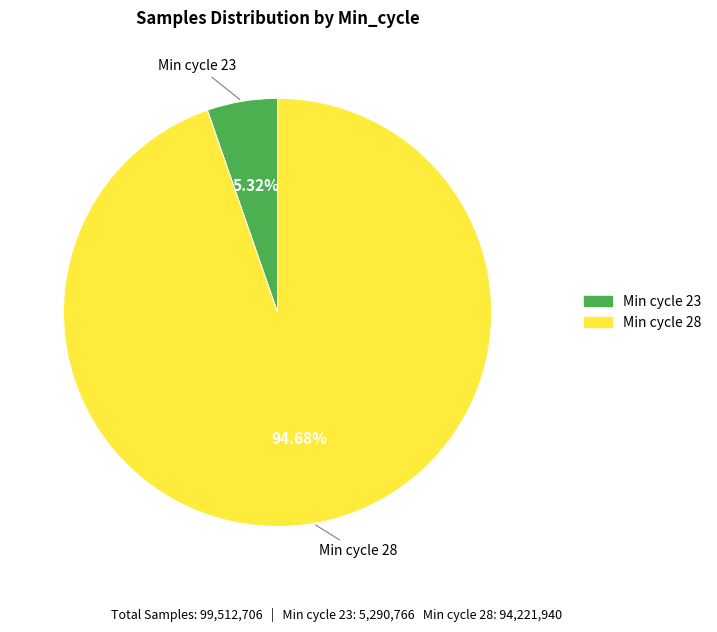

Does any single category account for the majority?

Yes